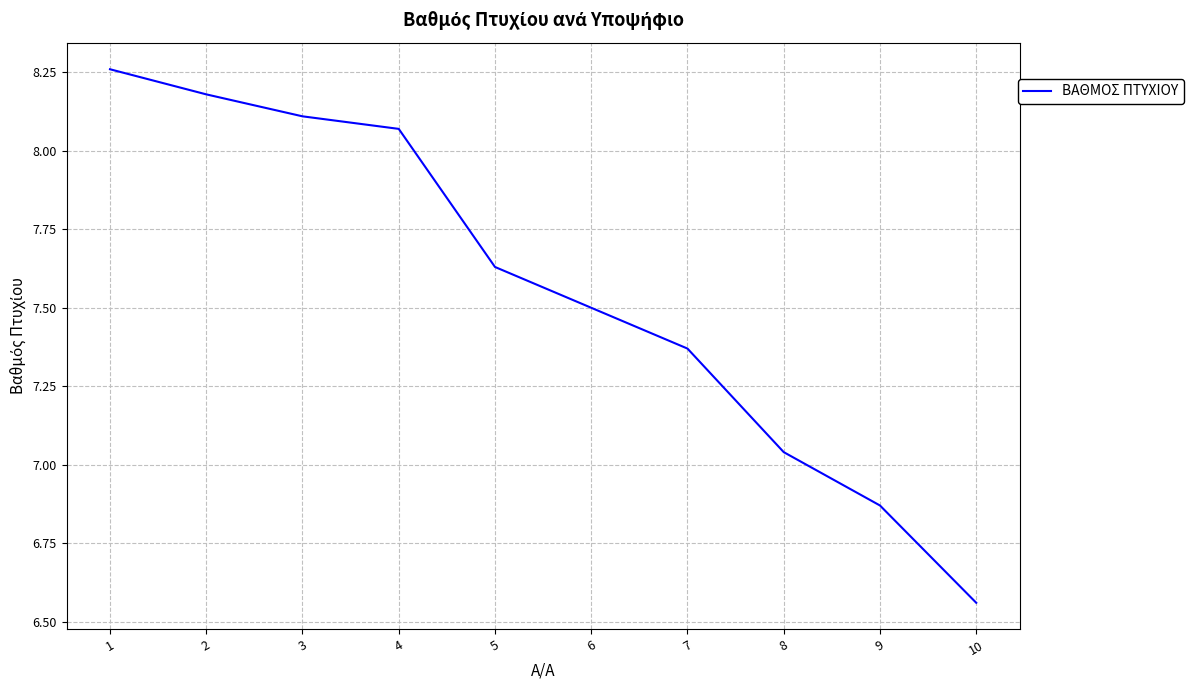

The chart shows a value of 7.5 at 6. True or false?

True